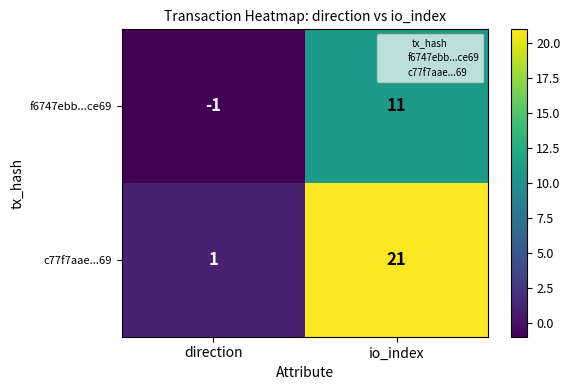

At io_index, list the series in order from largest to smallest.

c77f7aae...69, f6747ebb...ce69